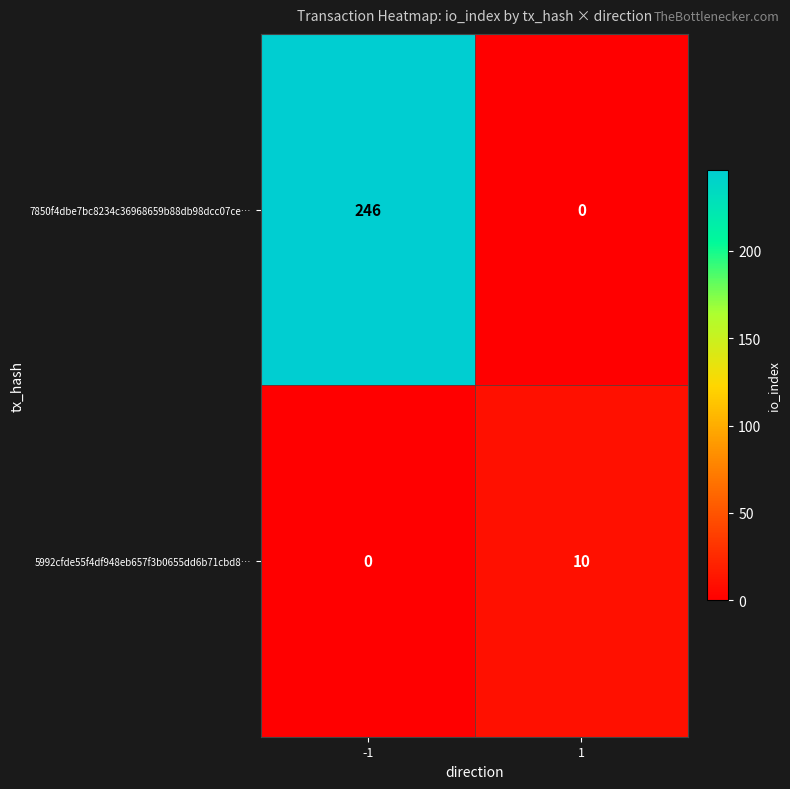

What is the sum of all 5992cfde55f4df948eb657f3b0655dd6b71cbd8… values?

10